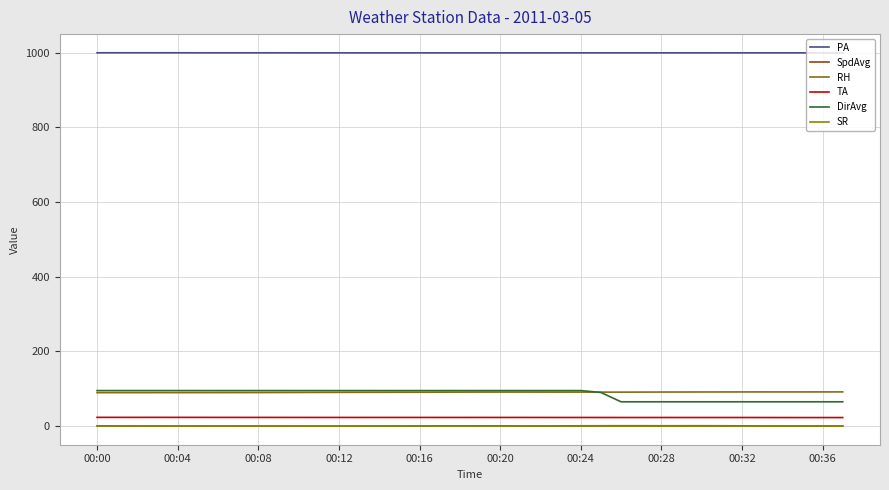

Does the chart display data point markers on the line(s)?

No